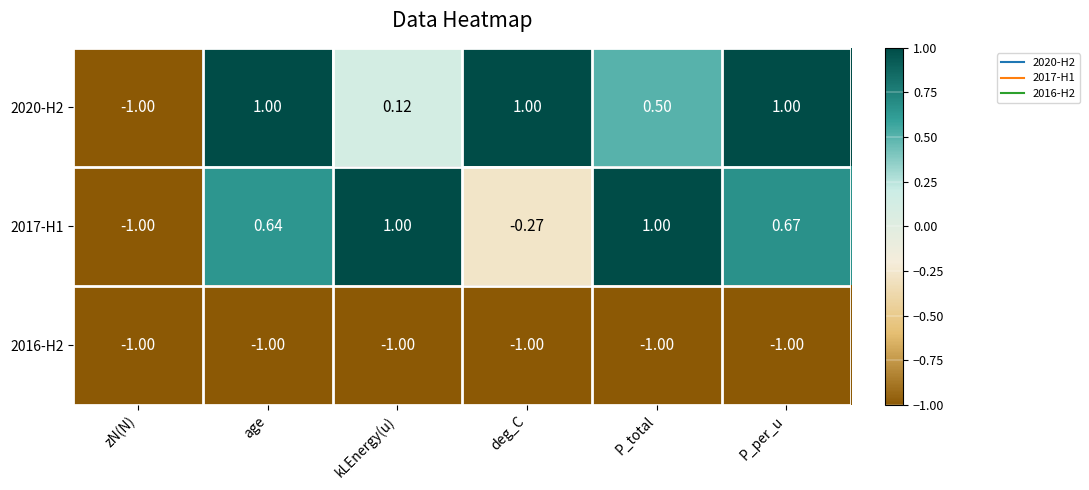

Where is 2016-H2 nearest to the value -1?

zN(N)